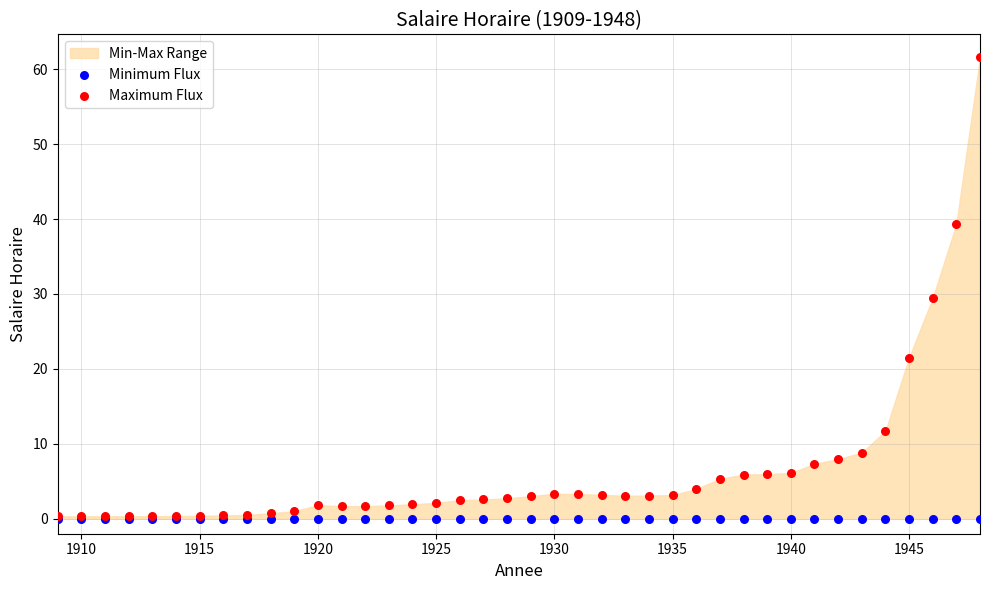

Which series reaches the minimum Y coordinate?

Minimum Flux